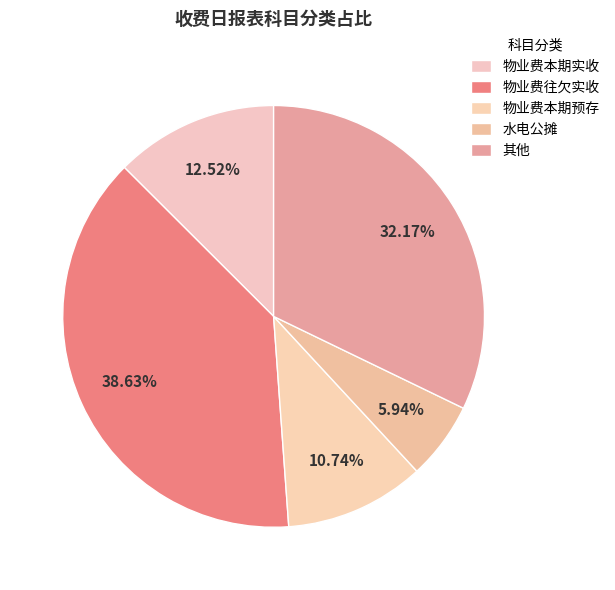

What is the largest slice in the pie chart?

物业费往欠实收